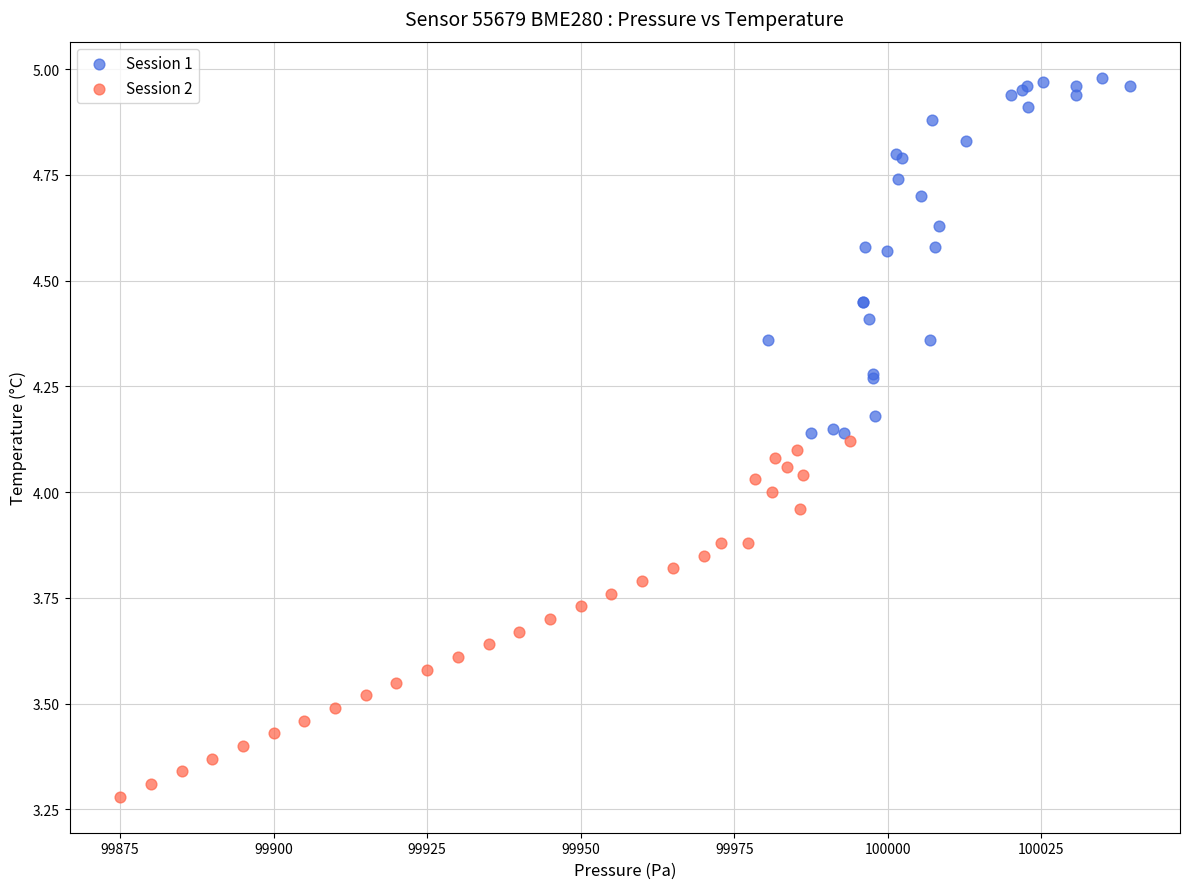

Which series contains the lowest Y value?

Session 2